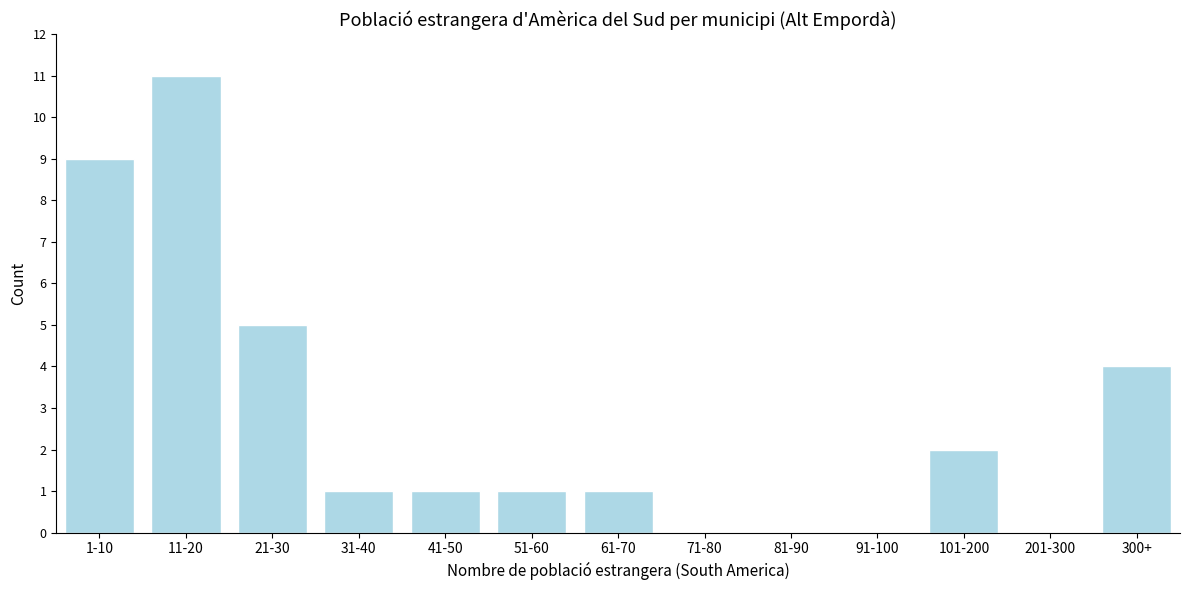

Reading right to left, transcribe all the data shown in this chart.

300+=4	201-300=0	101-200=2	91-100=0	81-90=0	71-80=0	61-70=1	51-60=1	41-50=1	31-40=1	21-30=5	11-20=11	1-10=9